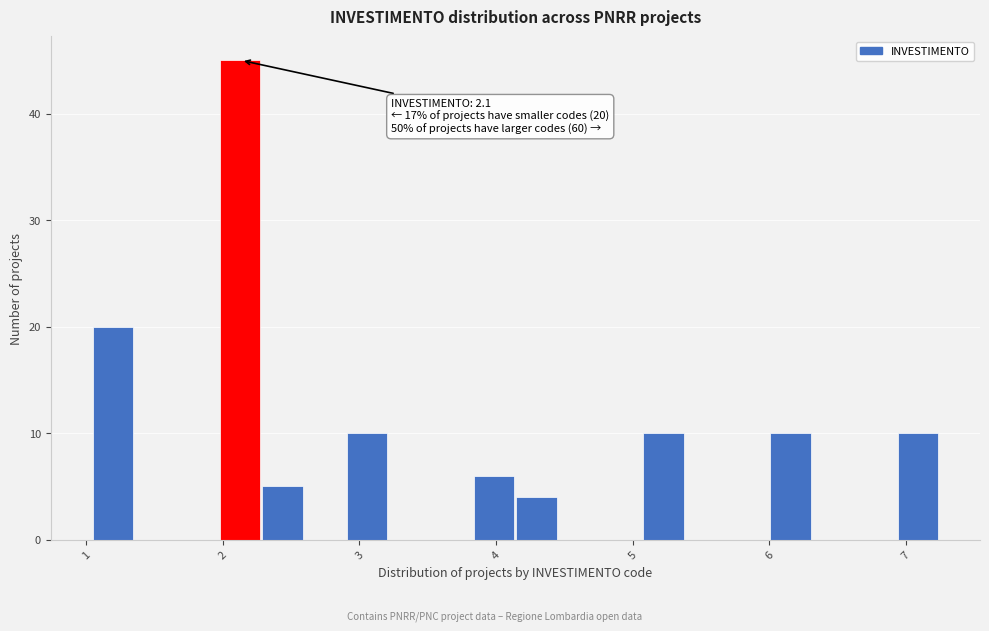

Read against the x-axis, roughly where is the centre of the tallest bar?

2.1